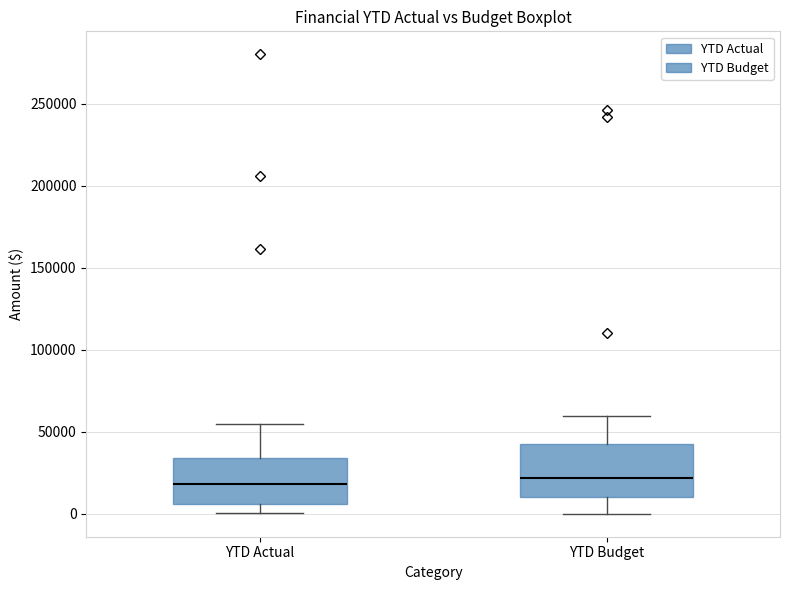

Reading left to right, read every box against the y-axis: the position of its median line, the range the box covers, and the ends of its whiskers. The values are not printed on the chart, so give them approximately, as read against the axis.

YTD Actual: median 20000, box 5000 to 35000, whiskers 0 to 55000
YTD Budget: median 20000, box 10000 to 40000, whiskers 0 to 60000